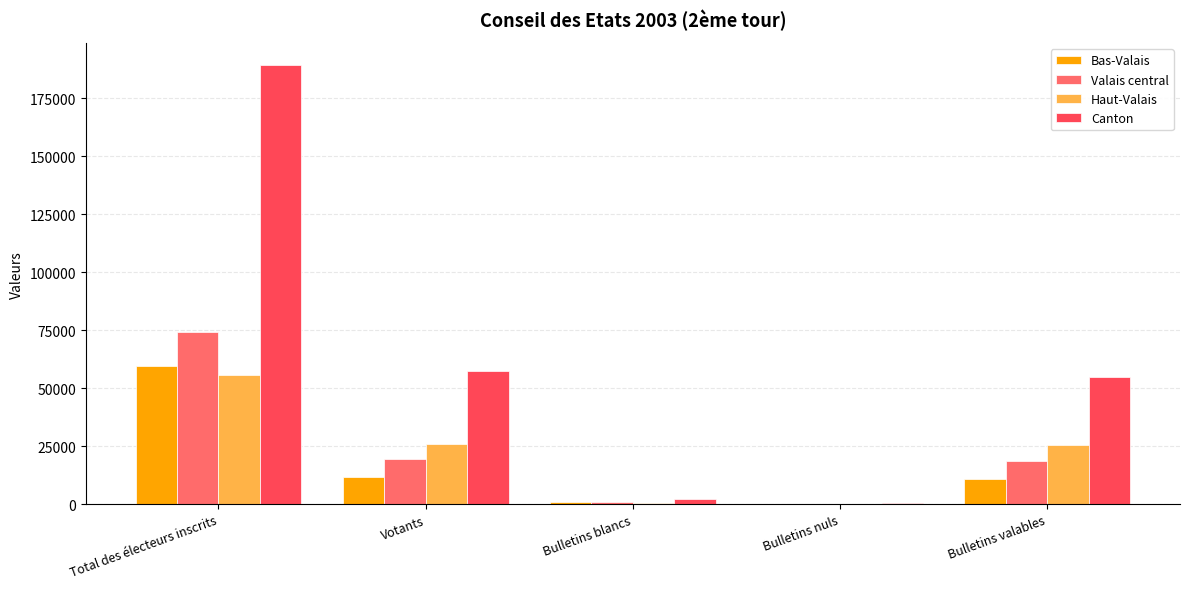

What is the difference between the Bas-Valais values at Votants and Bulletins nuls?

11741